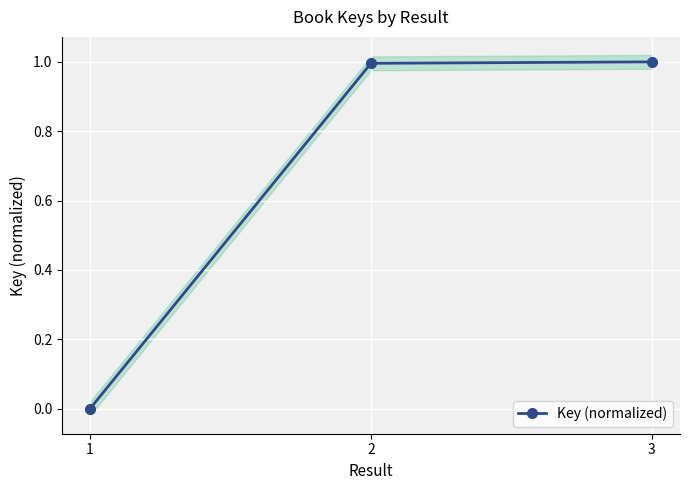

Reading left to right, what are all the values shown in this chart?

0.0	1.0	1.0